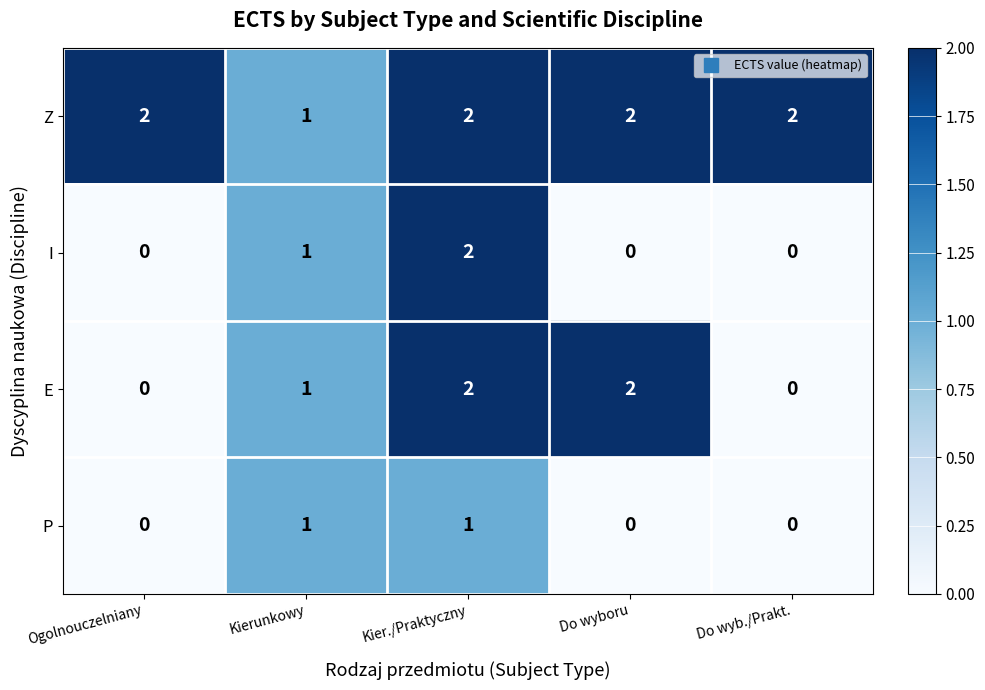

The value of Z at Do wyb./Prakt. is 2. True or false?

True